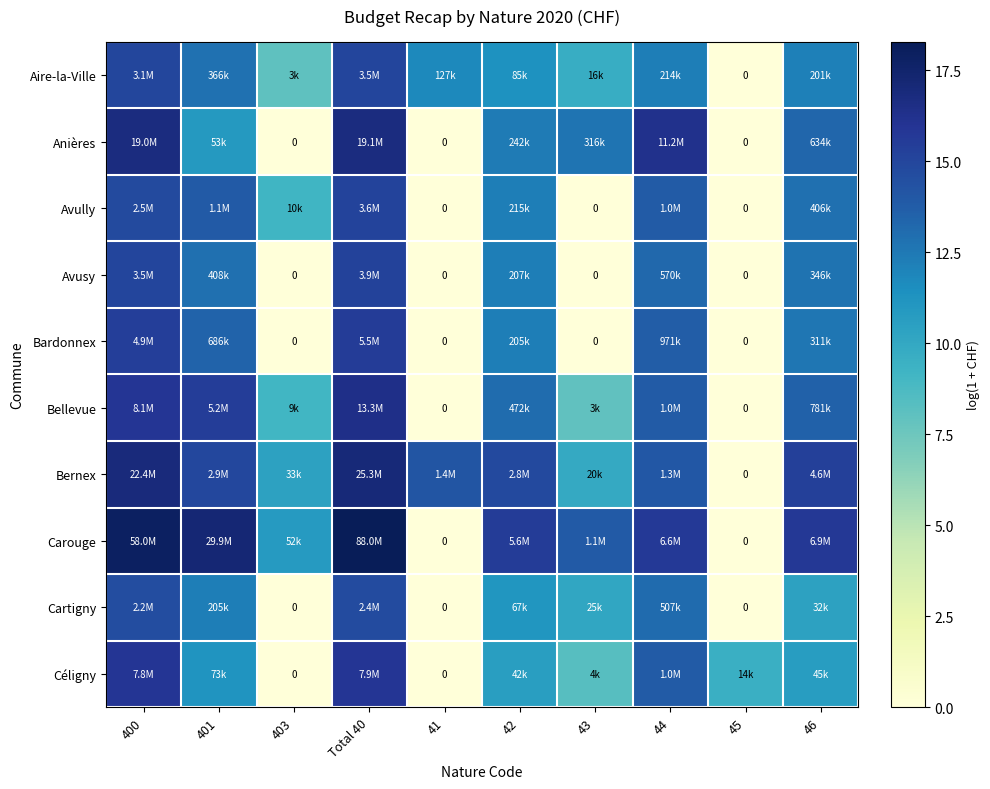

Is the value of Bellevue at 46 greater than the value of Cartigny at Total 40?

No